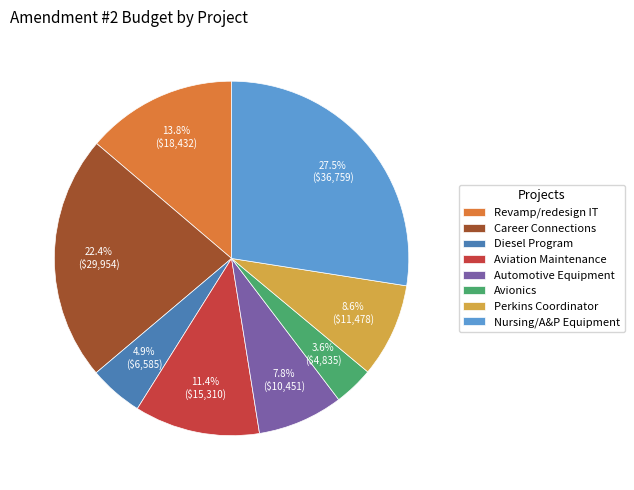

Do Diesel Program and Revamp/redesign IT together represent more than half of the pie?

No